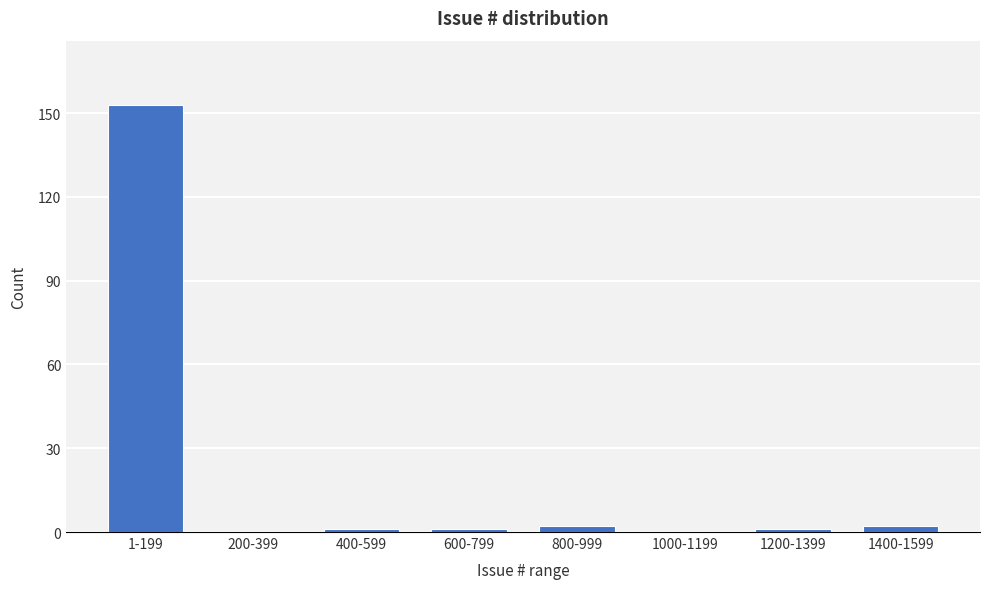

Reading left to right, extract all data points from this chart.

1-199=153	200-399=0	400-599=1	600-799=1	800-999=2	1000-1199=0	1200-1399=1	1400-1599=2